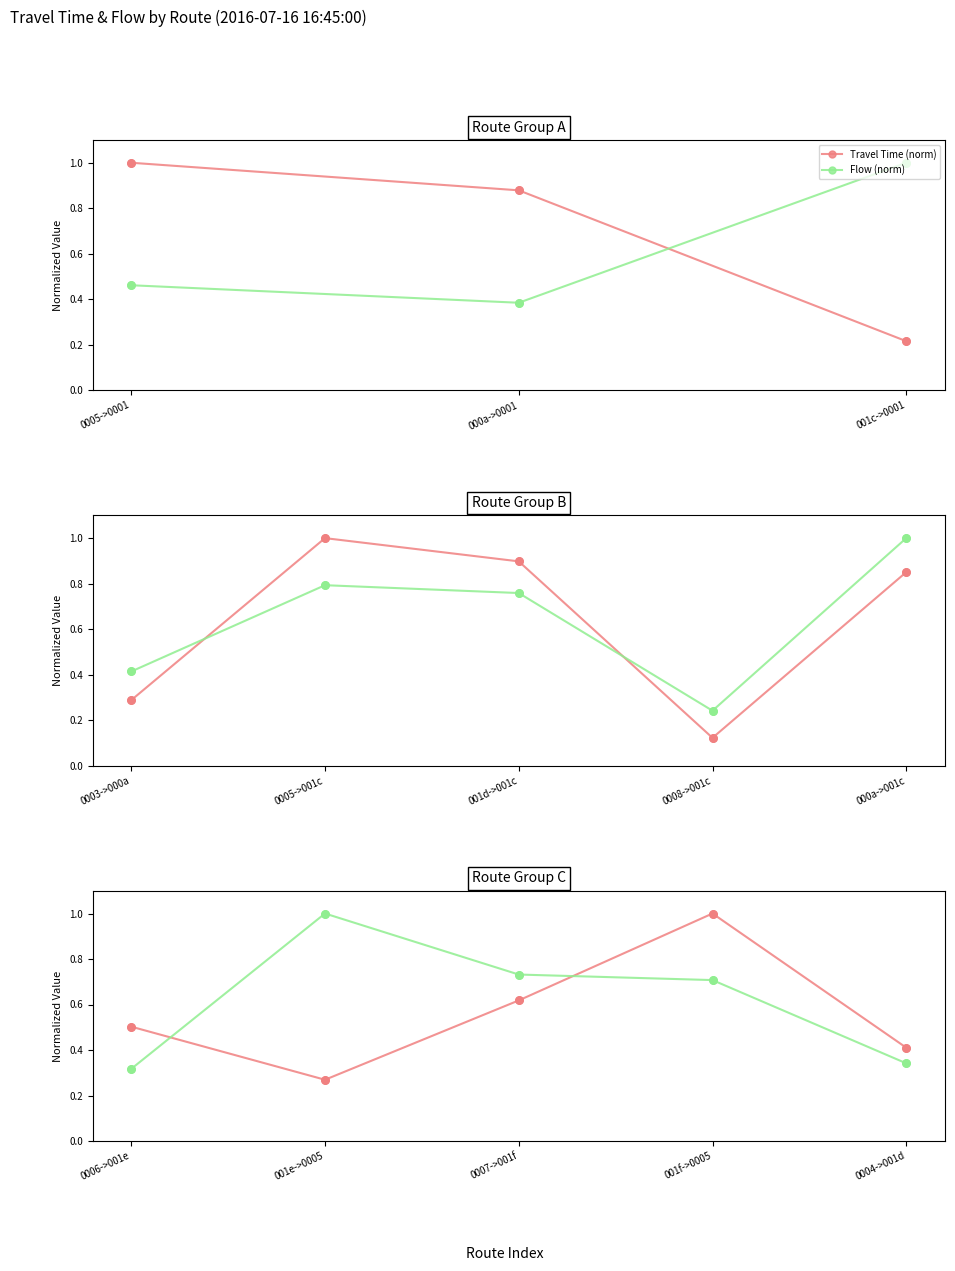

Which series contains the lowest Y value?

Travel Time (norm)